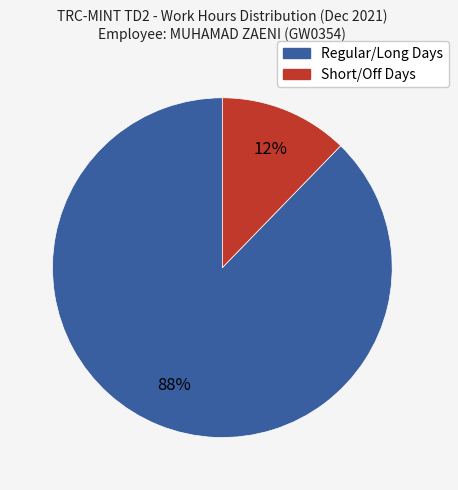

Count the number of slices in the pie.

2